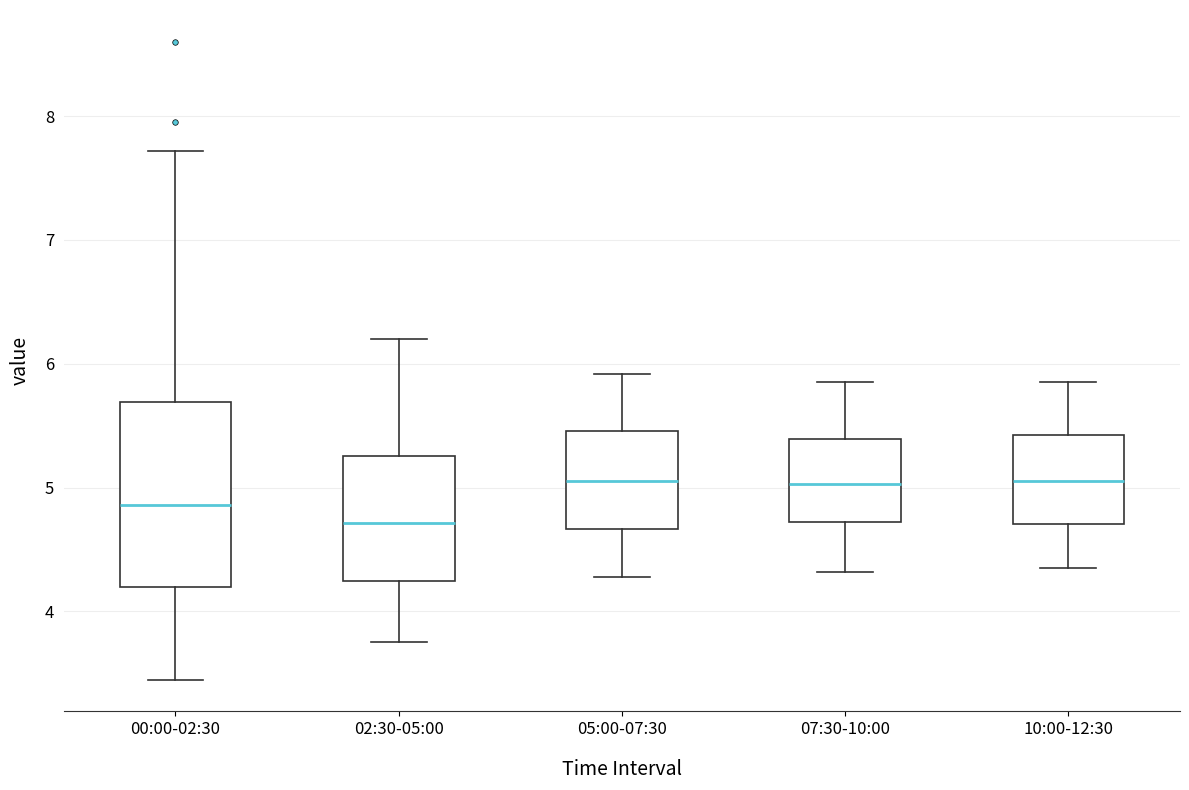

Where does the upper whisker of the box for 05:00-07:30 end on the y-axis? The values are not printed on the chart, so give them approximately, as read against the axis.

5.9